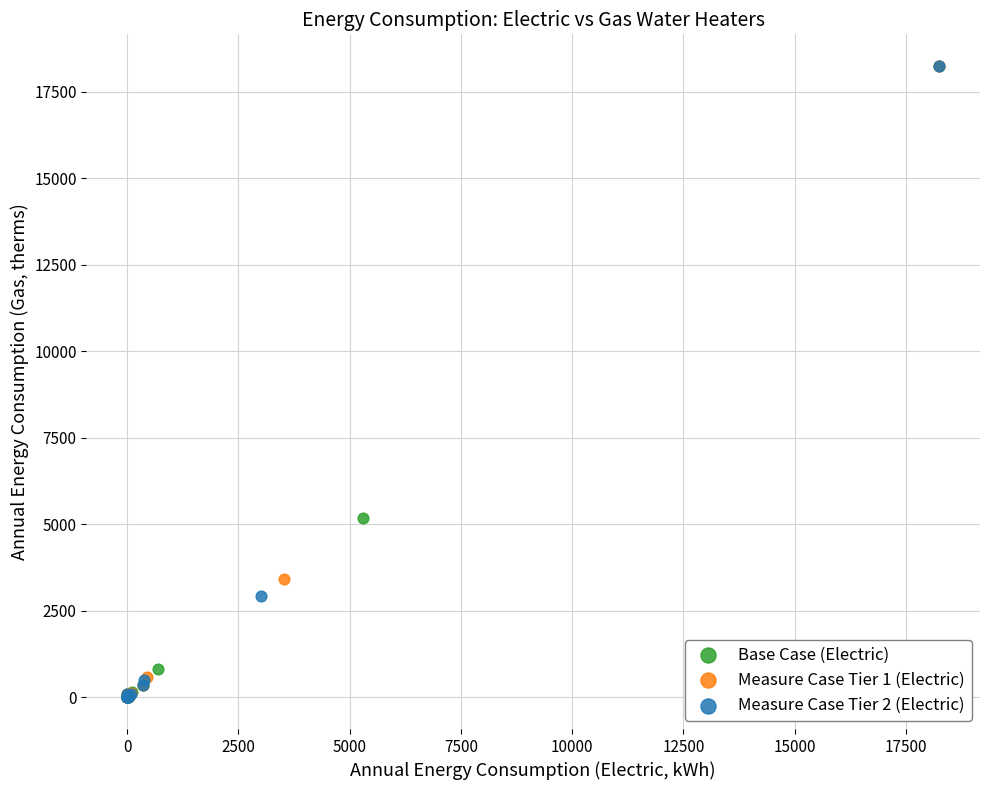

What are all the series names shown in the legend?

Base Case (Electric), Measure Case Tier 1 (Electric), Measure Case Tier 2 (Electric)